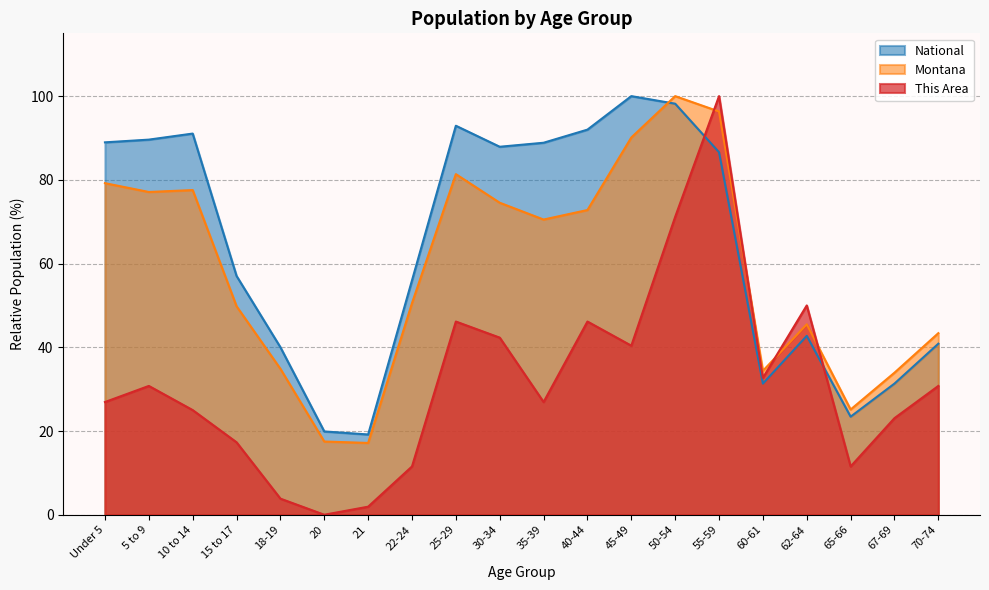

What is the label of the 20th point from the left?

70-74